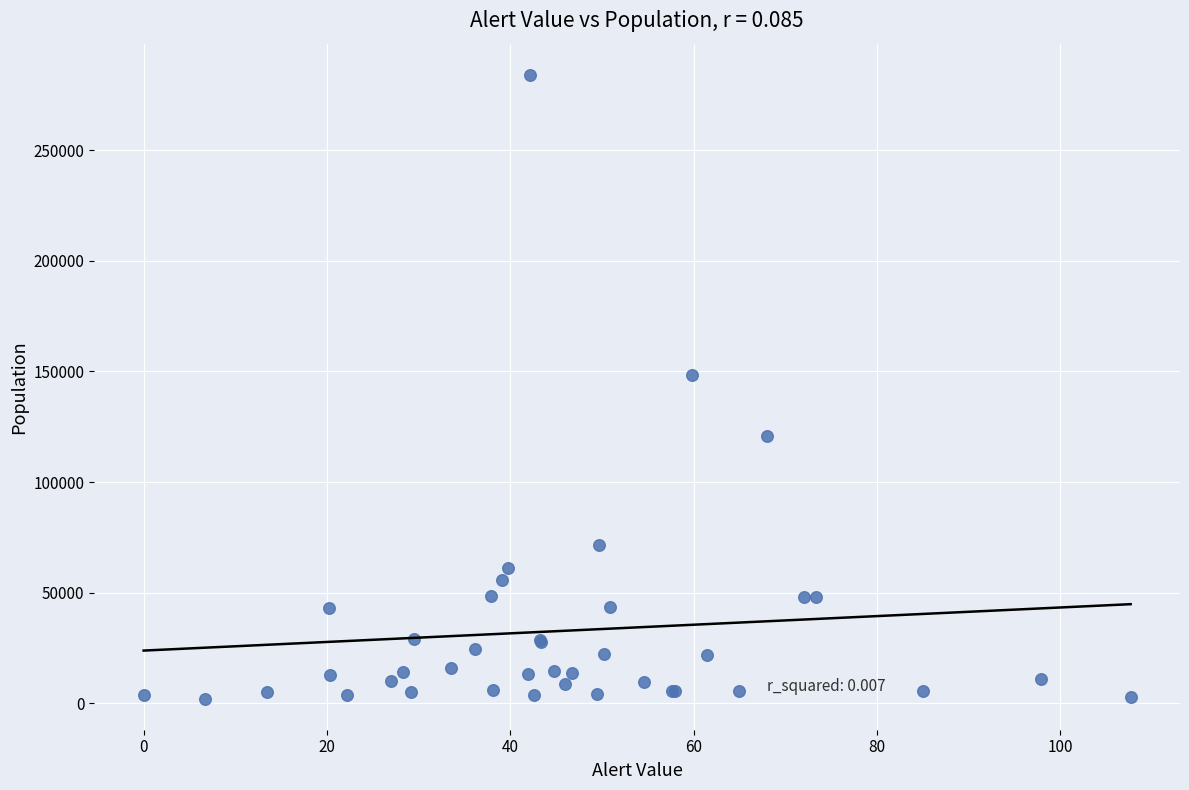

What Y value in the scatter plot is closest to 143075?

148306